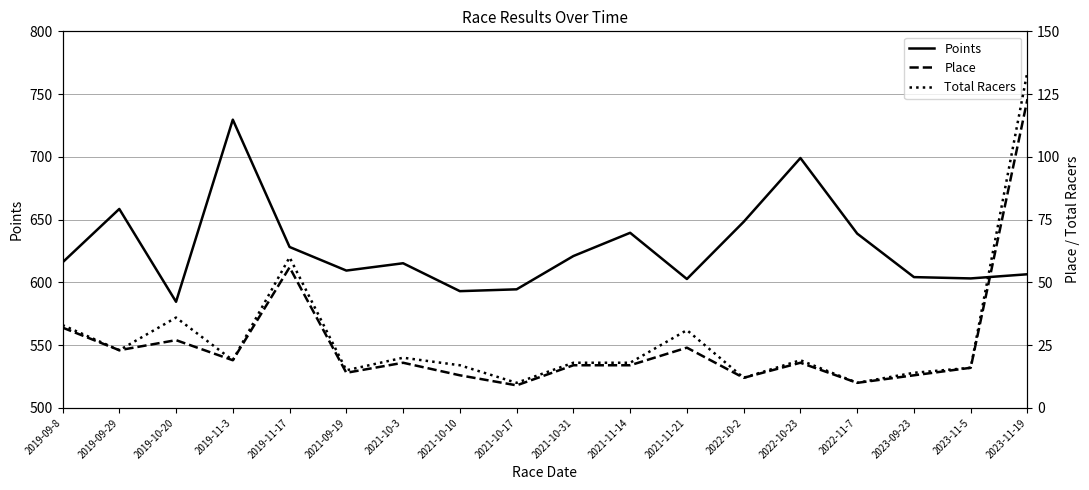

Reading left to right, extract all data points from this chart.

Points: 615.9	658.5	584.6	729.6	628.2	609.4	615.3	593.0	594.5	621.0	639.5	602.7	648.3	699.1	638.9	604.2	603.2	606.5
Place: 32.0	23.0	27.0	19.0	56.0	14.0	18.0	13.0	9.0	17.0	17.0	24.0	12.0	18.0	10.0	13.0	16.0	123.0
Total Racers: 33.0	23.0	36.0	19.0	60.0	15.0	20.0	17.0	10.0	18.0	18.0	31.0	12.0	19.0	10.0	14.0	16.0	134.0